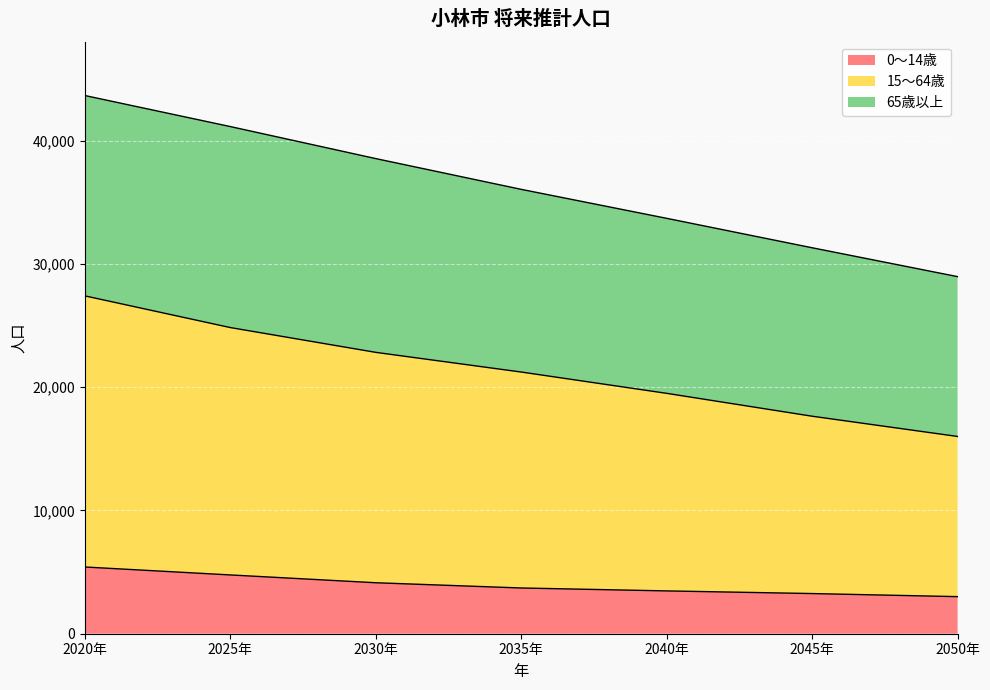

Is it true that 0～14歳 equals 5159 at 2045年?

False